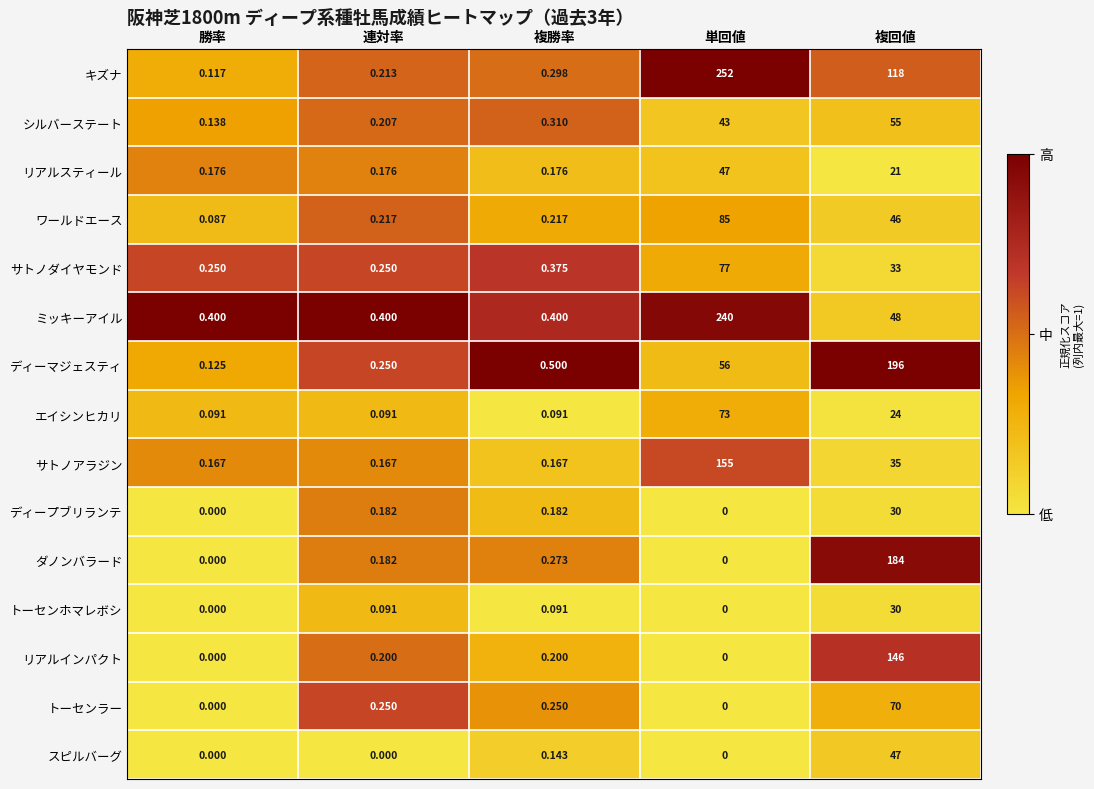

Is the value of リアルインパクト at 複回値 greater than the value of スピルバーグ at 複勝率?

Yes